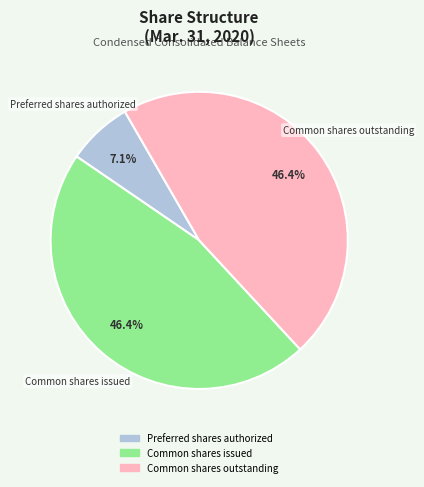

Is there any slice that represents more than half of the pie?

No